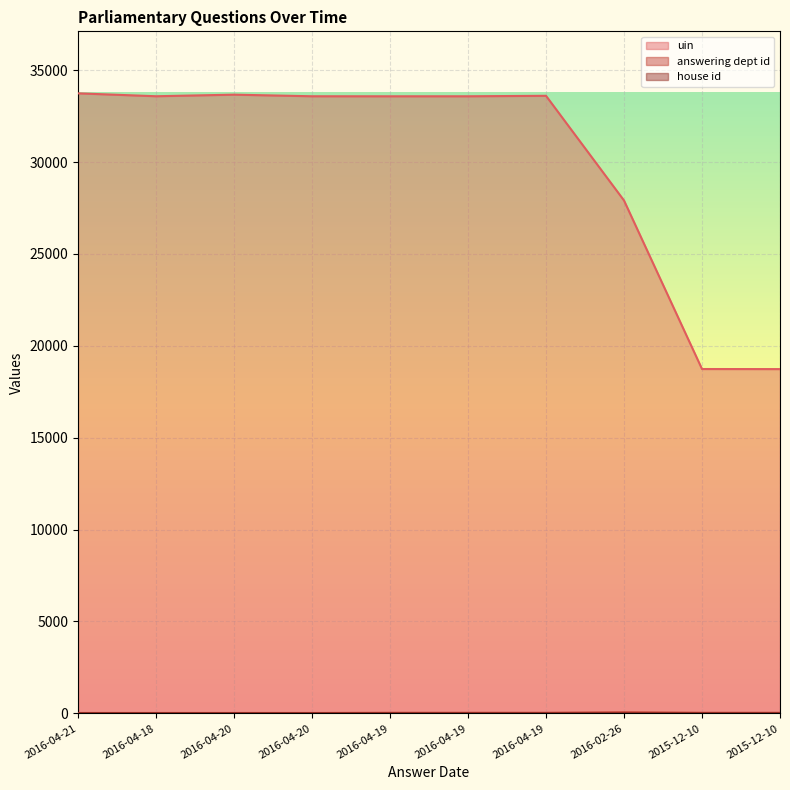

How many lines are shown in the chart?

3